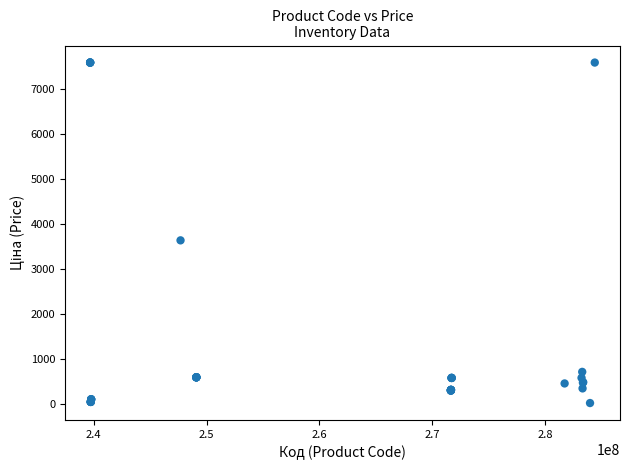

What Y value in the scatter plot is closest to 3814?

3646.5